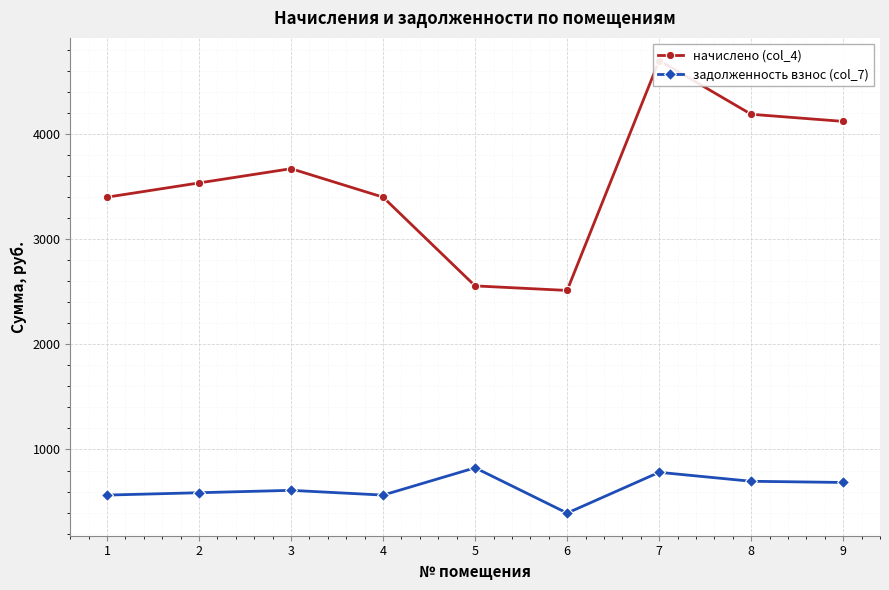

List the series in order of their overall mean, highest first.

начислено (col_4), задолженность взнос (col_7)